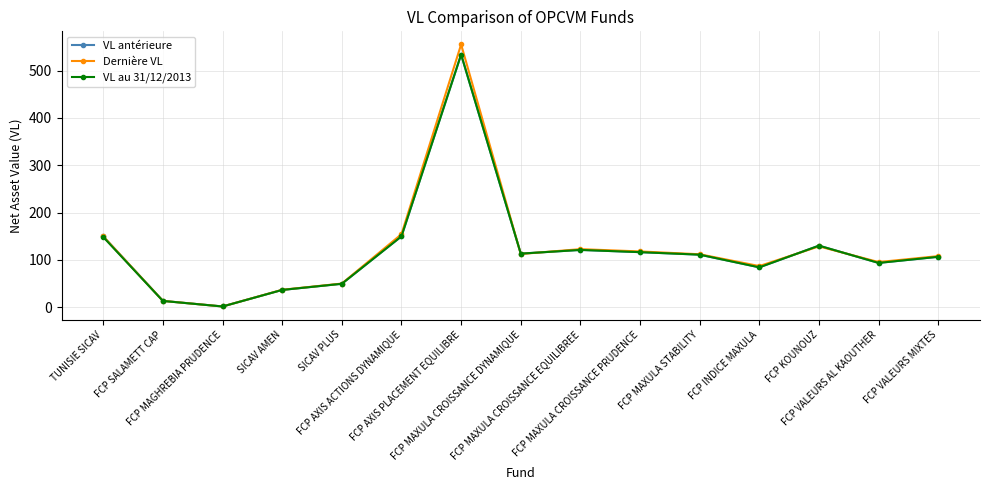

What is the value of the Dernière VL point at the 14th from the left?

95.2